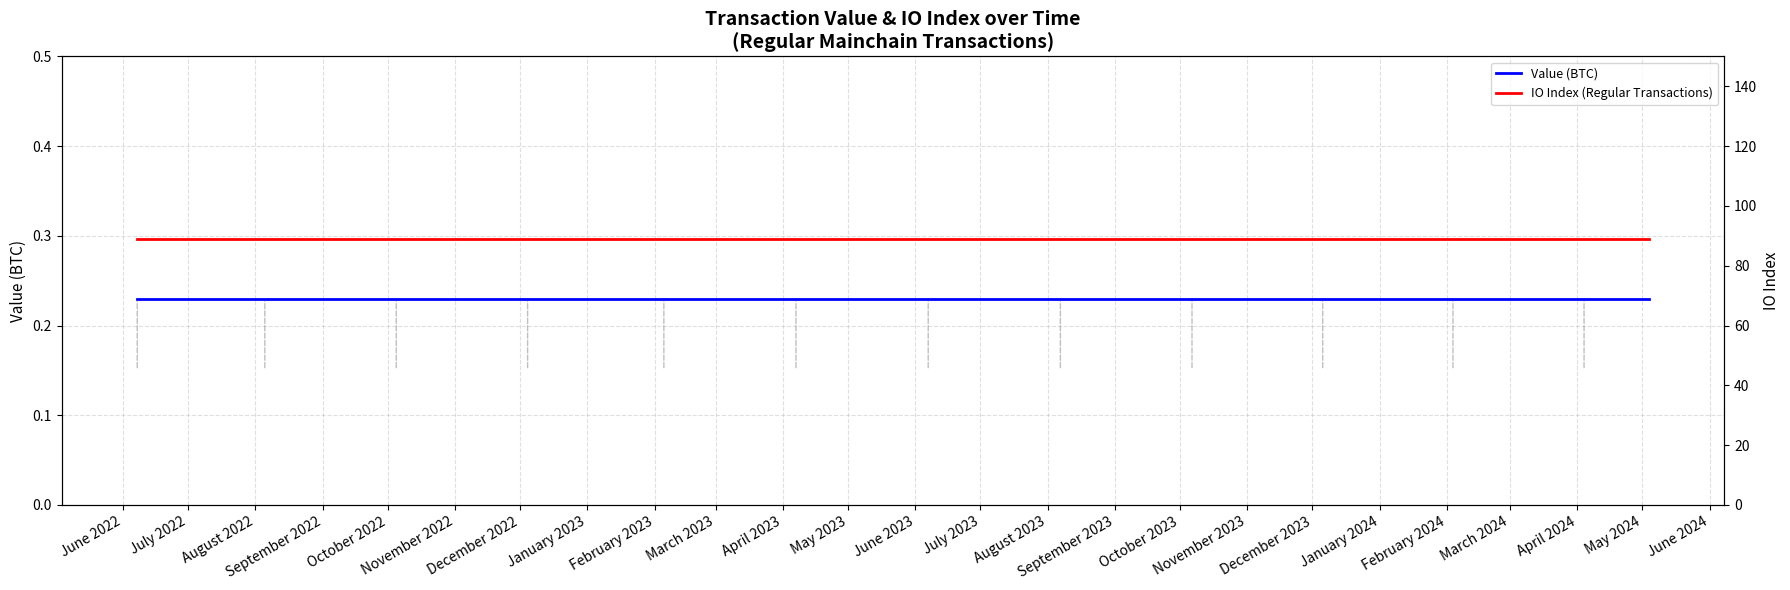

Rank the series by their maximum value, from highest to lowest.

IO Index (Regular Transactions), Value (BTC)